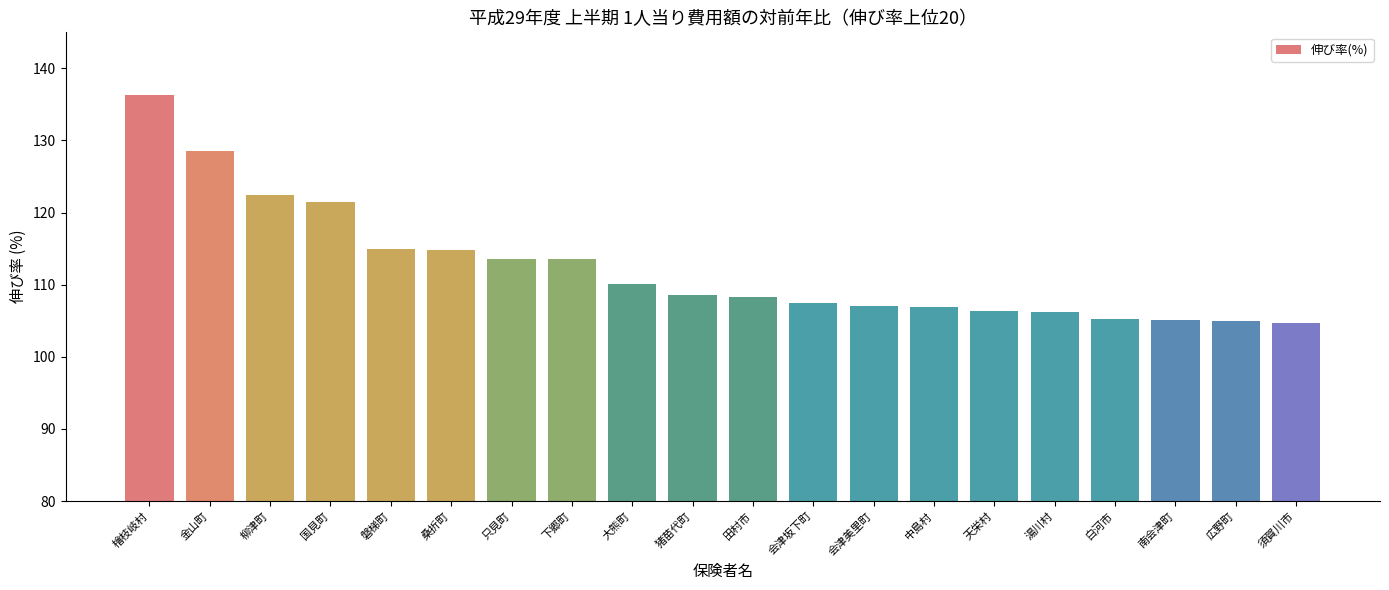

What position from the right is 大熊町?

12